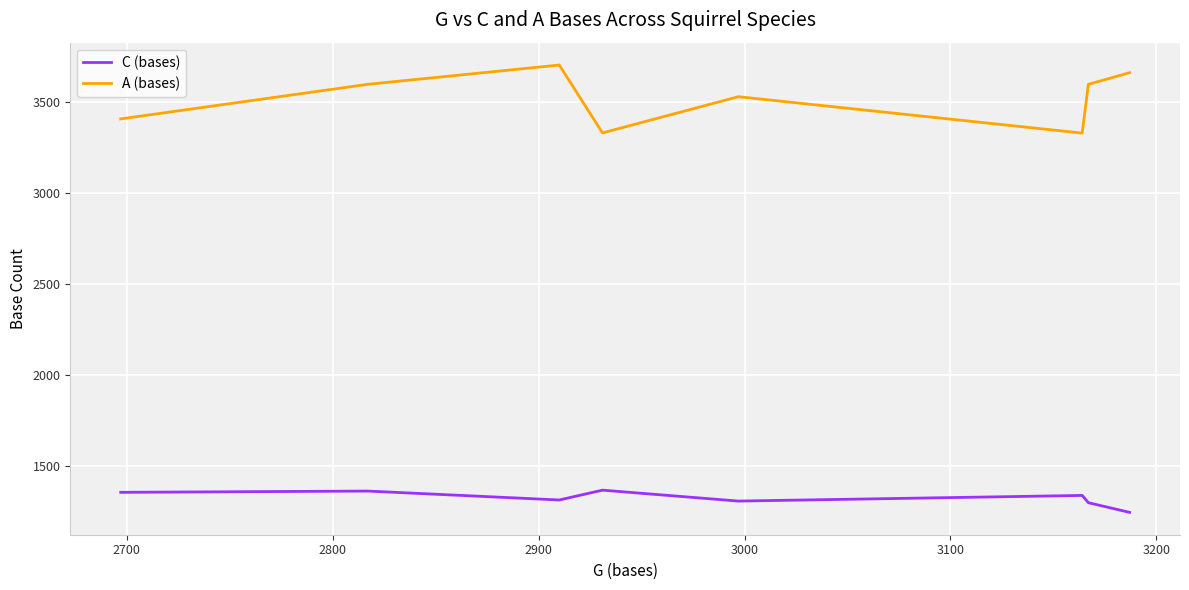

How many distinct data groups are displayed?

2